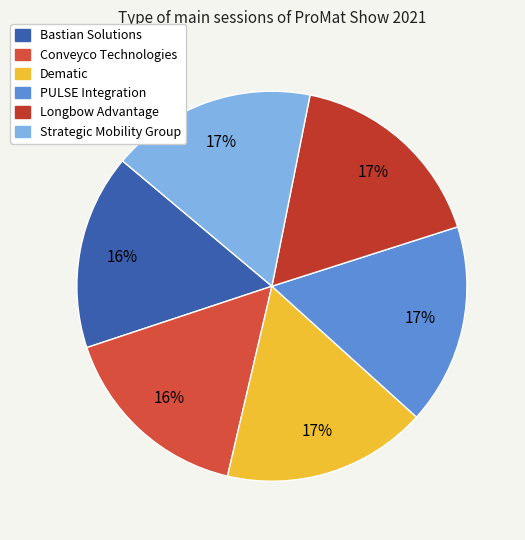

What is the largest slice in the pie chart?

Strategic Mobility Group